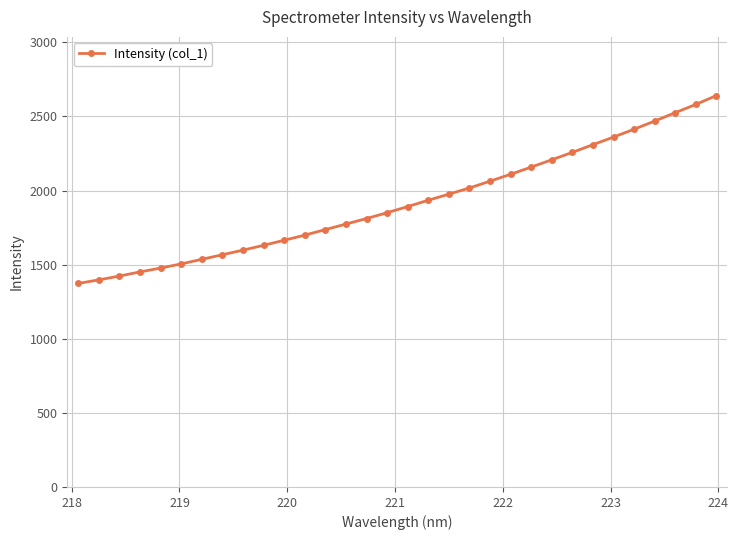

What is the value of the 30th point from the left?

2525.6